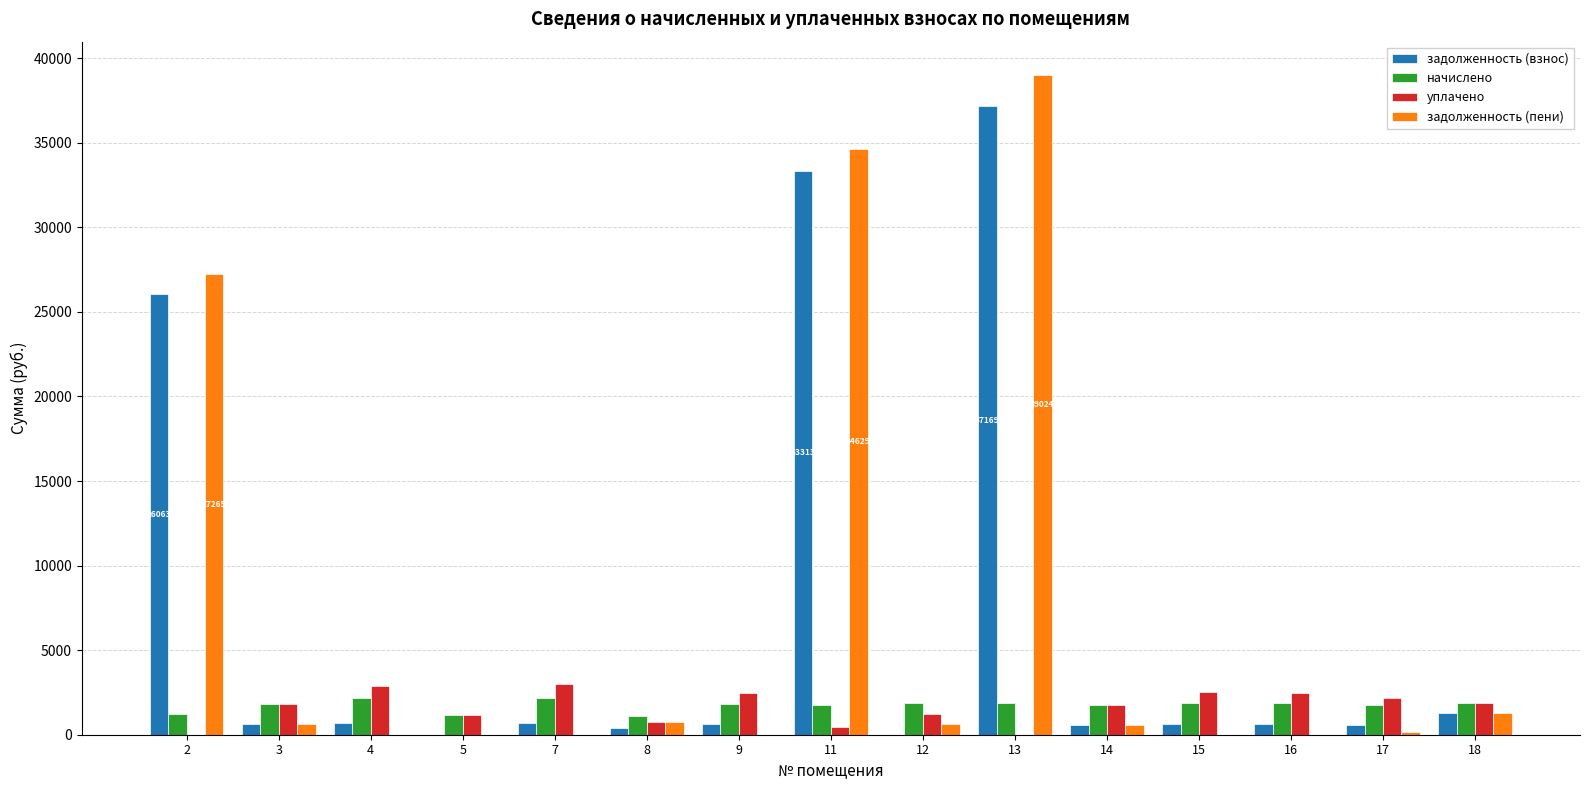

What is the approximate value of уплачено at 16?

2474.4